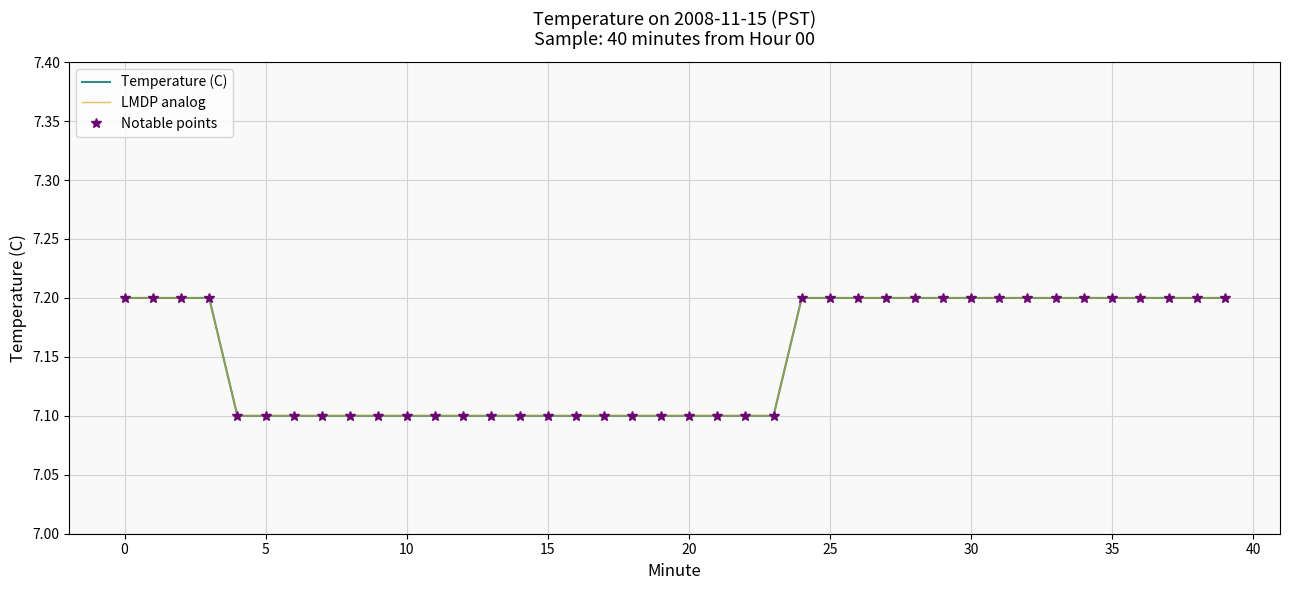

True or false: Notable points and Temperature (C) intersect in this chart.

False